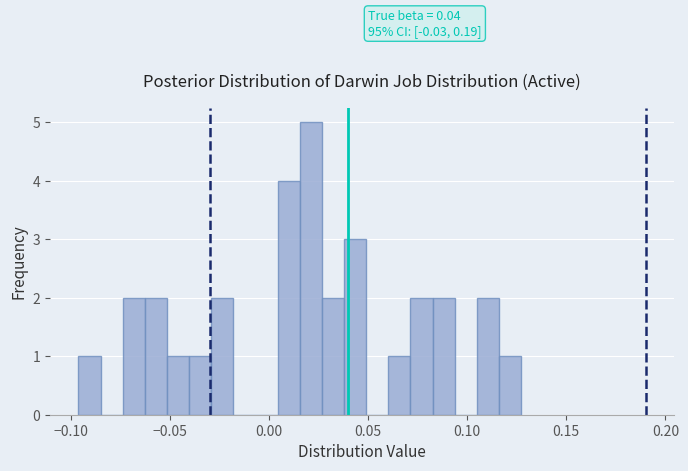

Read against the x-axis, roughly where is the centre of the tallest bar?

0.020